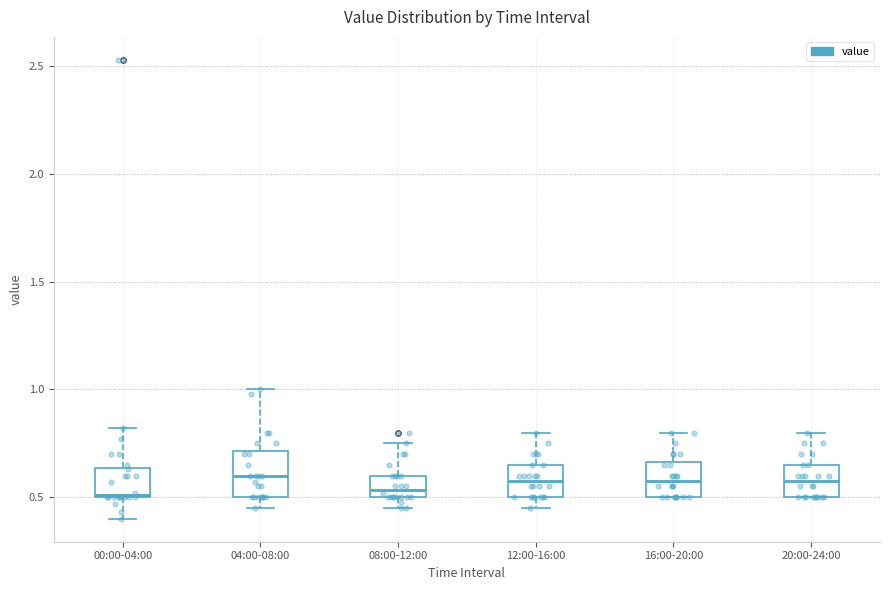

Where is the lower edge of the box for 16:00-20:00 on the y-axis? The values are not printed on the chart, so give them approximately, as read against the axis.

0.50